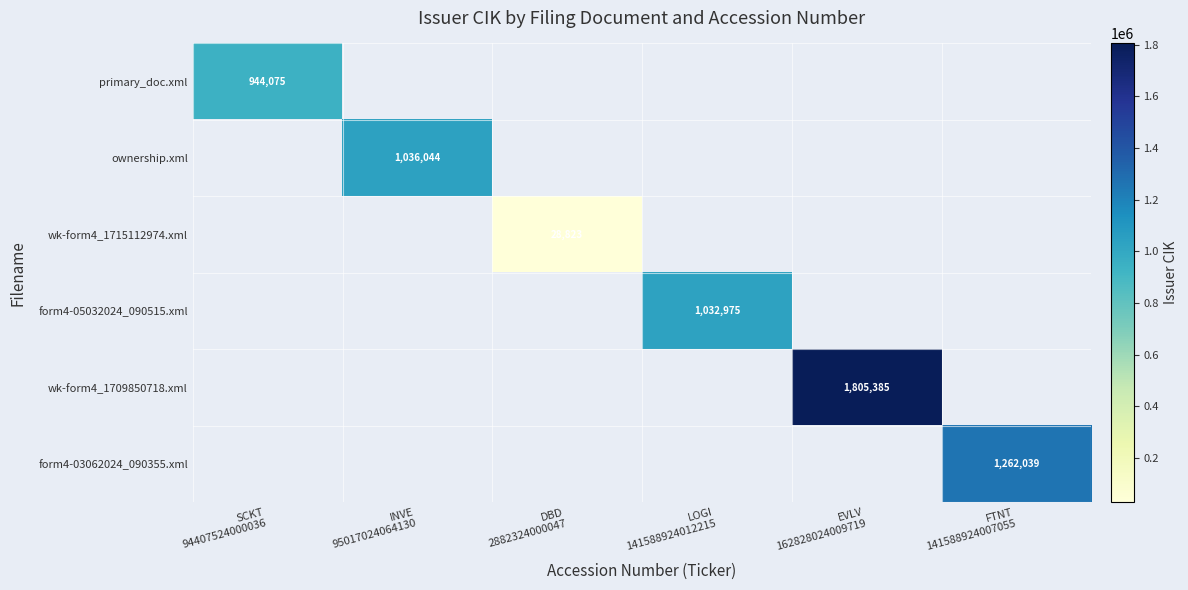

Is the value of ownership.xml at LOGI 141588924012215 greater than the value of wk-form4_1715112974.xml at EVLV 162828024009719?

No